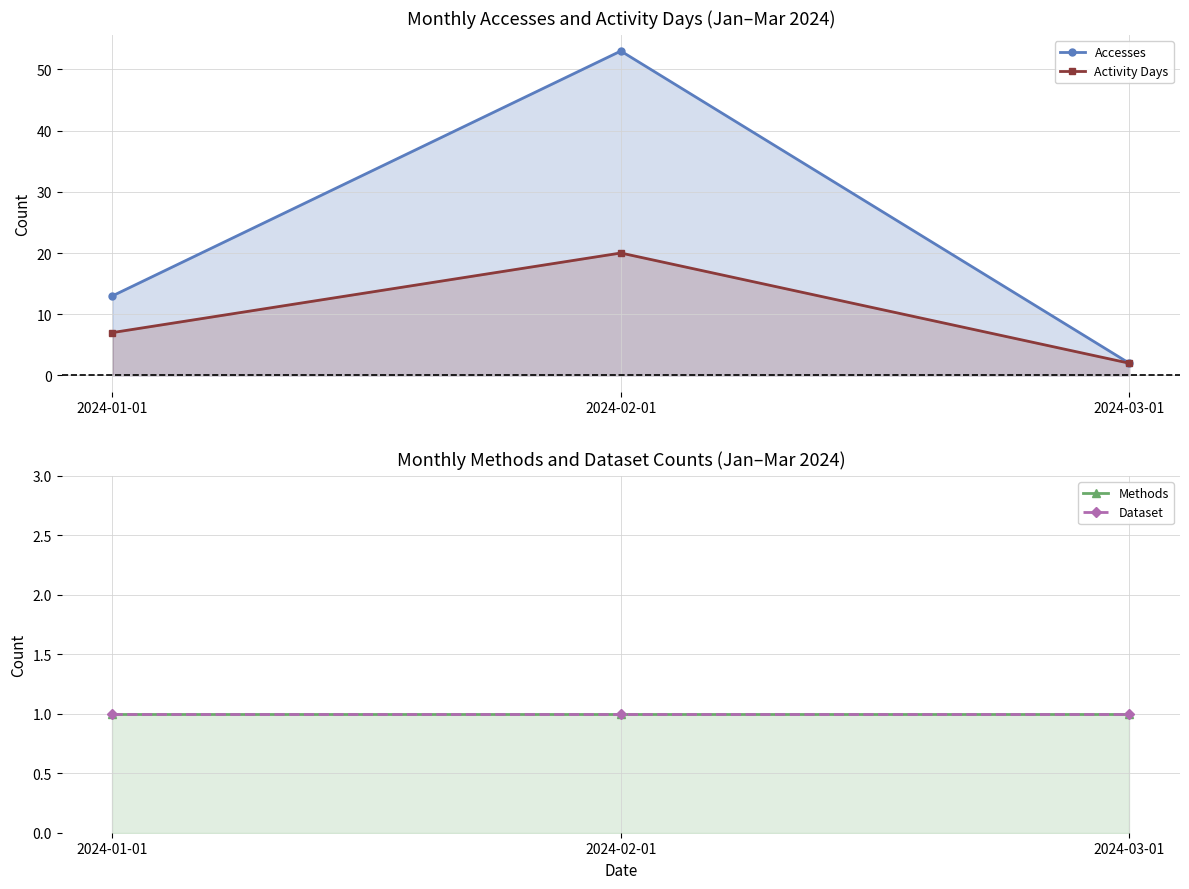

Reading right to left, list all the values displayed in this chart.

Accesses: 2	53	13
Activity Days: 2	20	7
Methods: 1	1	1
Dataset: 1	1	1